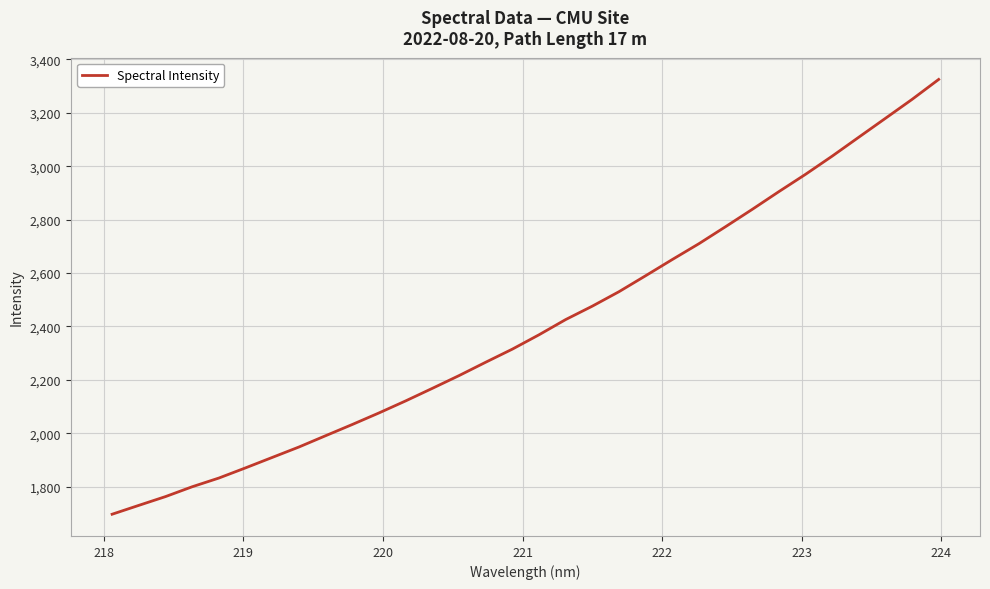

What is the smallest value displayed?

1697.0